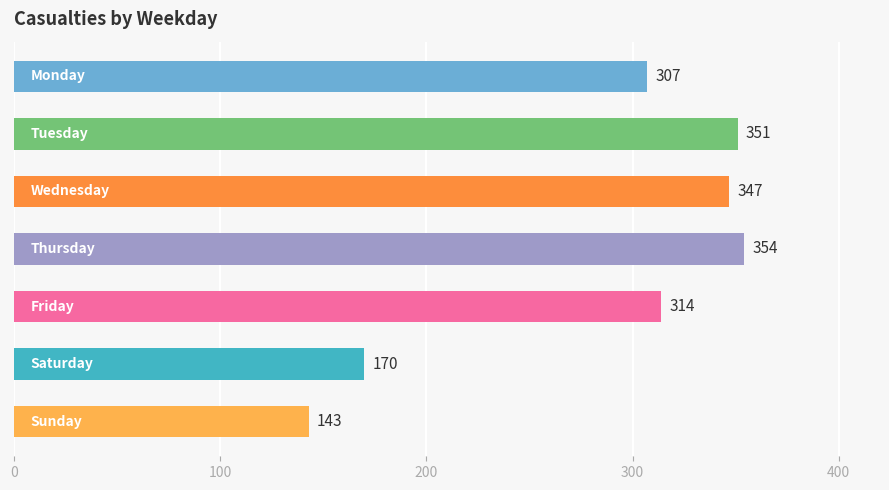

What is the sum of all values?

1986